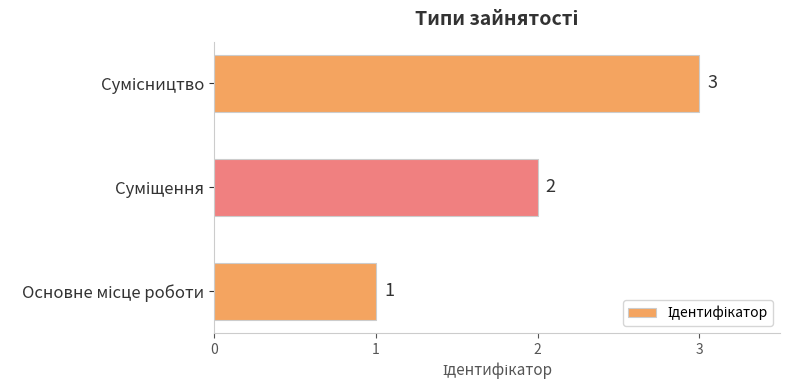

What is the difference between the maximum and second lowest values?

1